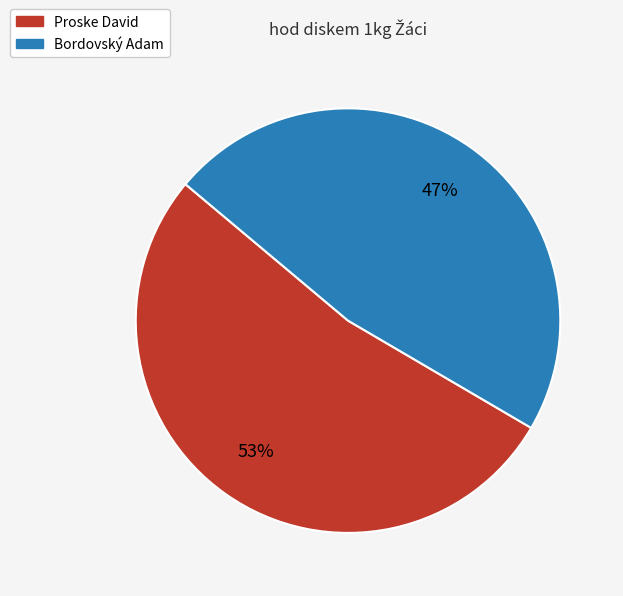

How many slices are in this pie chart?

2